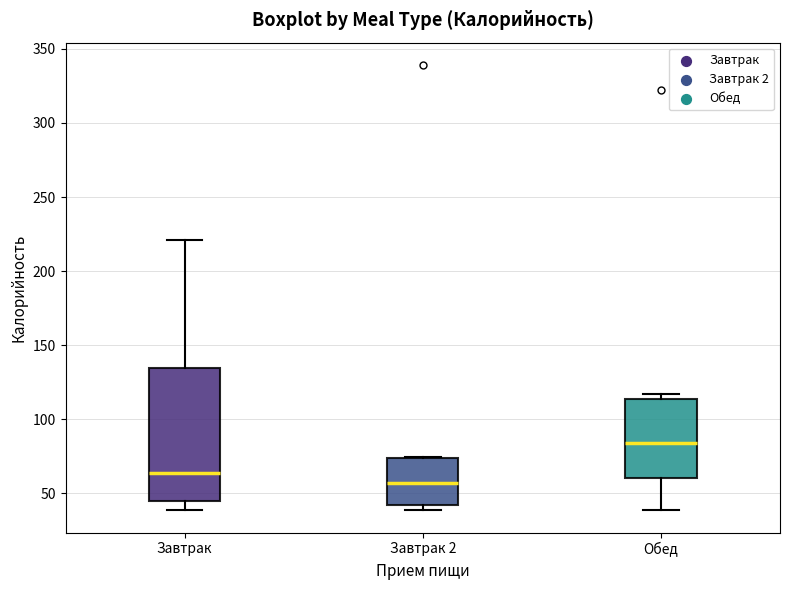

Reading left to right, read every box against the y-axis: the position of its median line, the range the box covers, and the ends of its whiskers. The values are not printed on the chart, so give them approximately, as read against the axis.

Завтрак: median 65, box 45 to 135, whiskers 40 to 220
Завтрак 2: median 55, box 40 to 75, whiskers 40 (just below the box's lower edge) to 75
Обед: median 85, box 60 to 115, whiskers 40 to 115 (just above the box's upper edge)